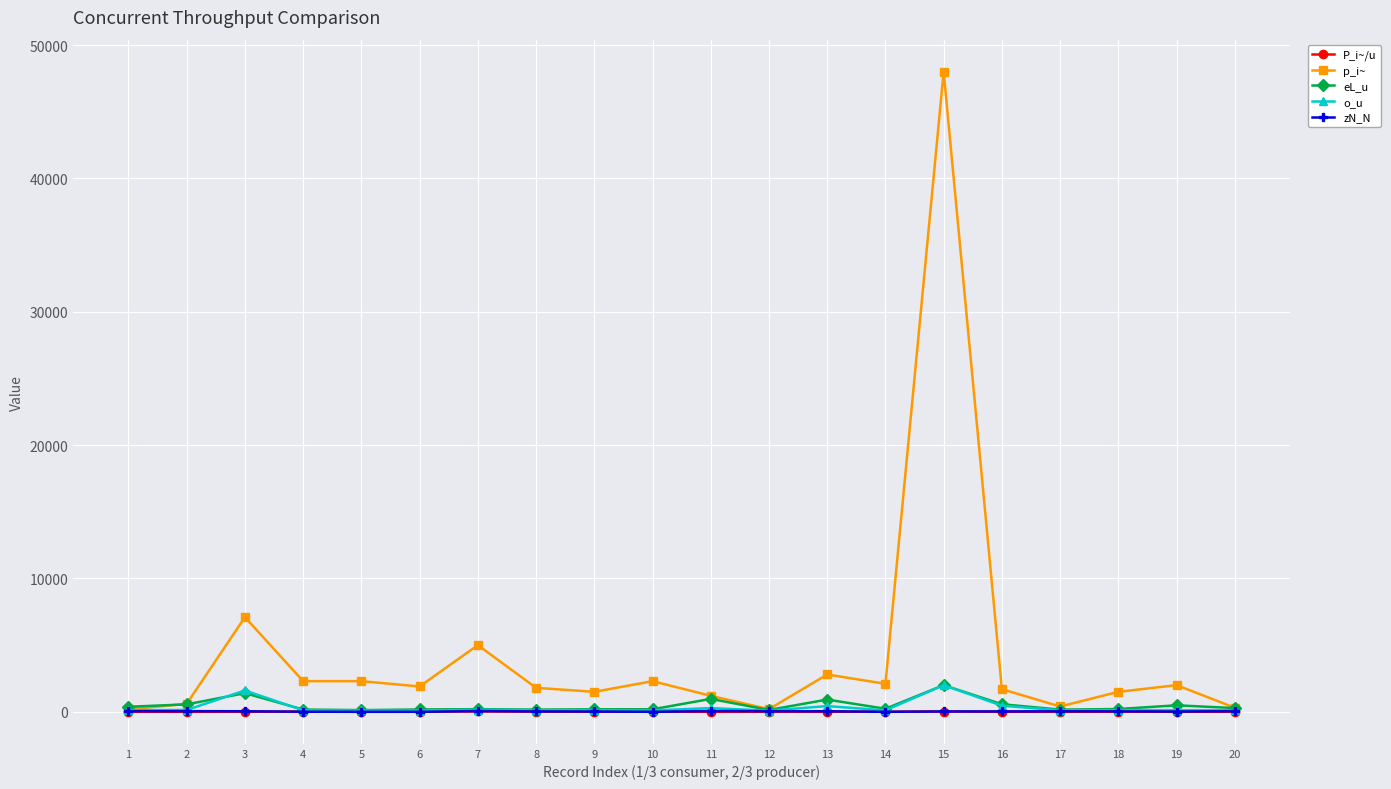

What is the value of the eL_u point at the 18th from the left?

210.0